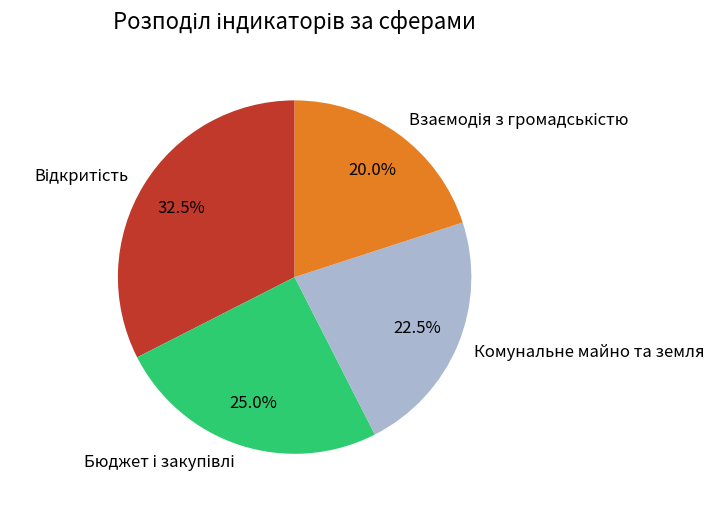

What percentage is NOT represented by Комунальне майно та земля?

77.5%